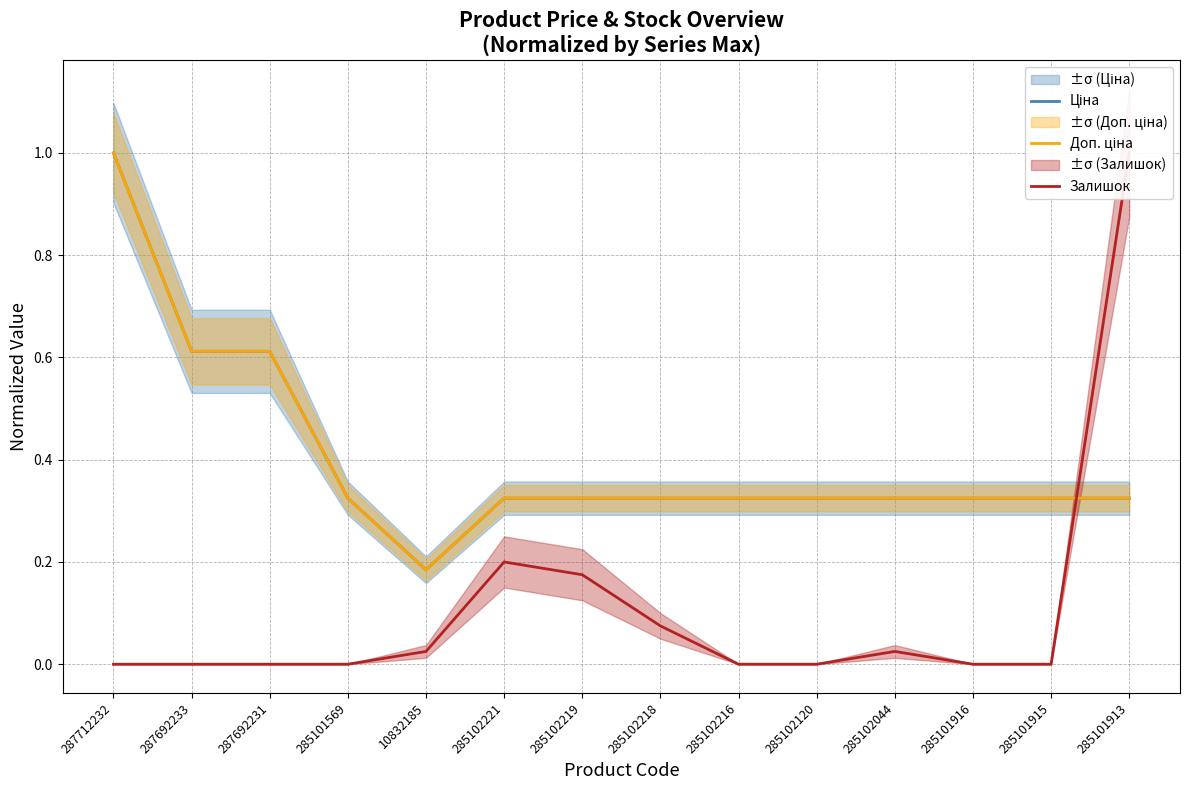

What is the value of the Ціна point at the 11th from the left?

0.3